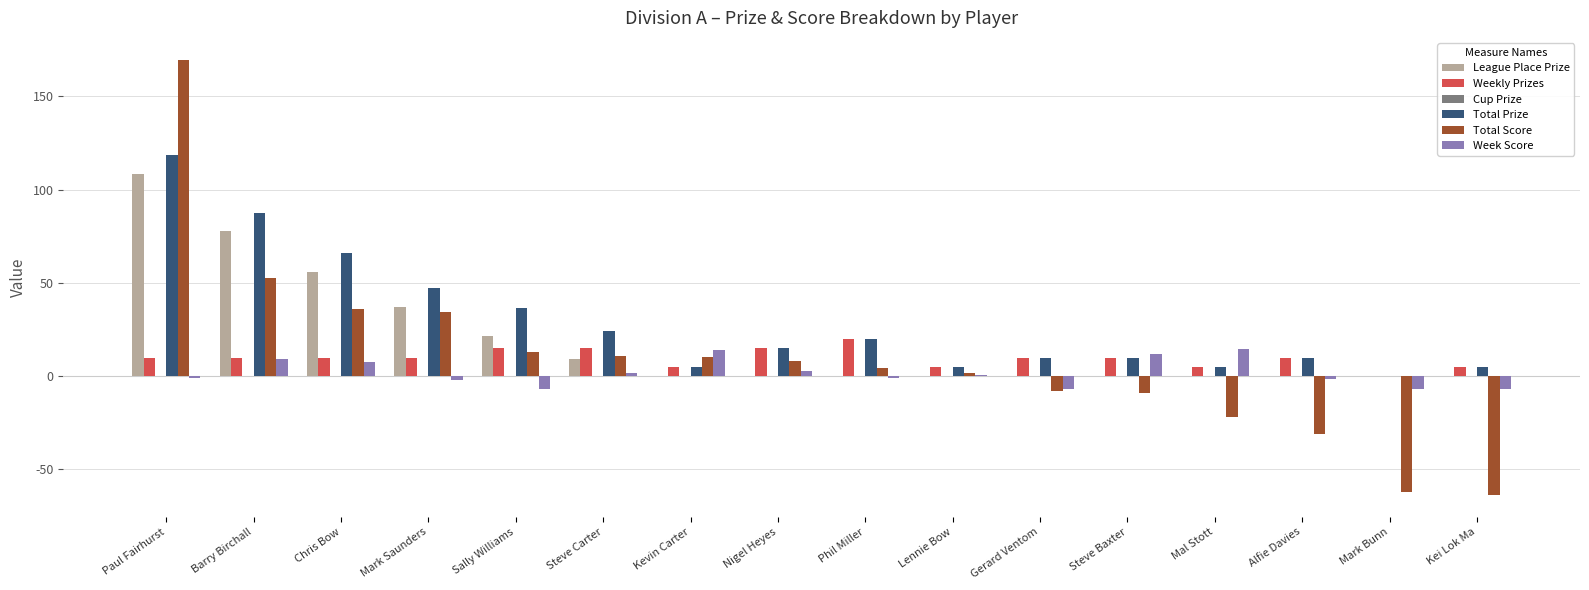

True or false: Week Score has a value of 7.8 at Chris Bow.

True